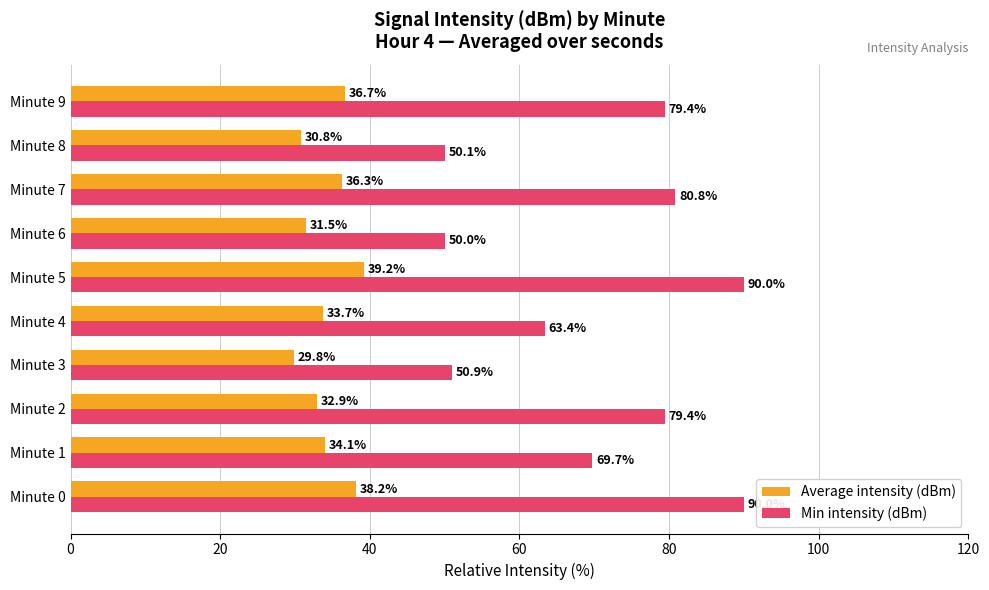

The value of Average intensity (dBm) at Minute 1 is 34.1. True or false?

True